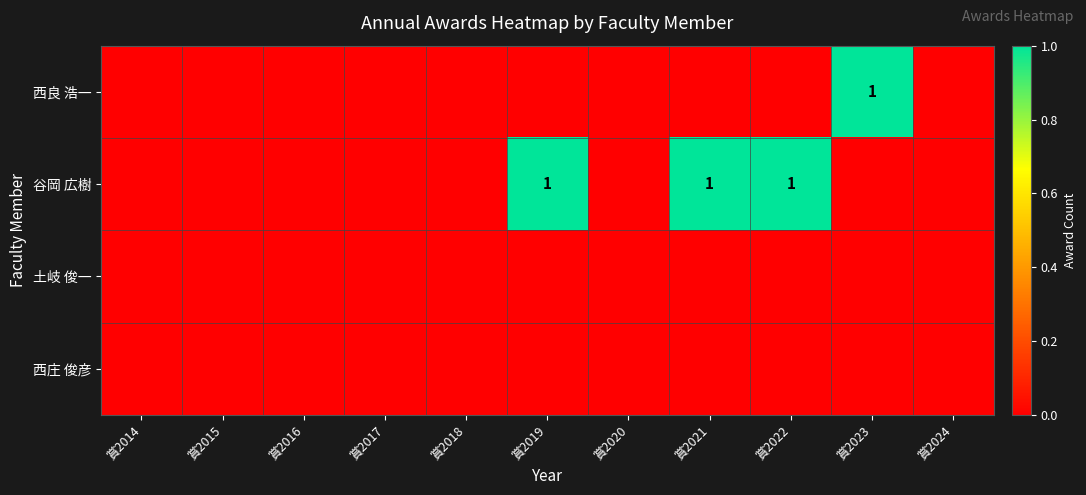

Is it true that 谷岡 広樹 equals 1 at 賞2021?

True